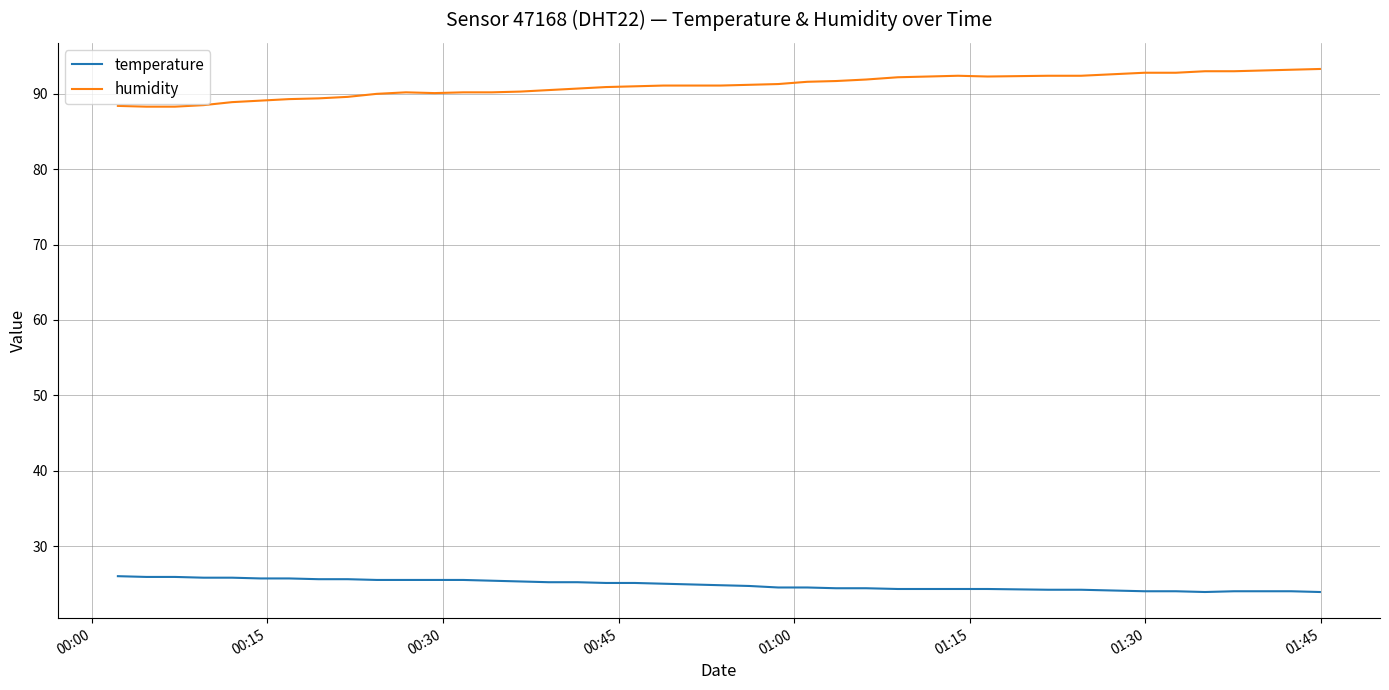

What is the lowest value of the humidity series?

88.3